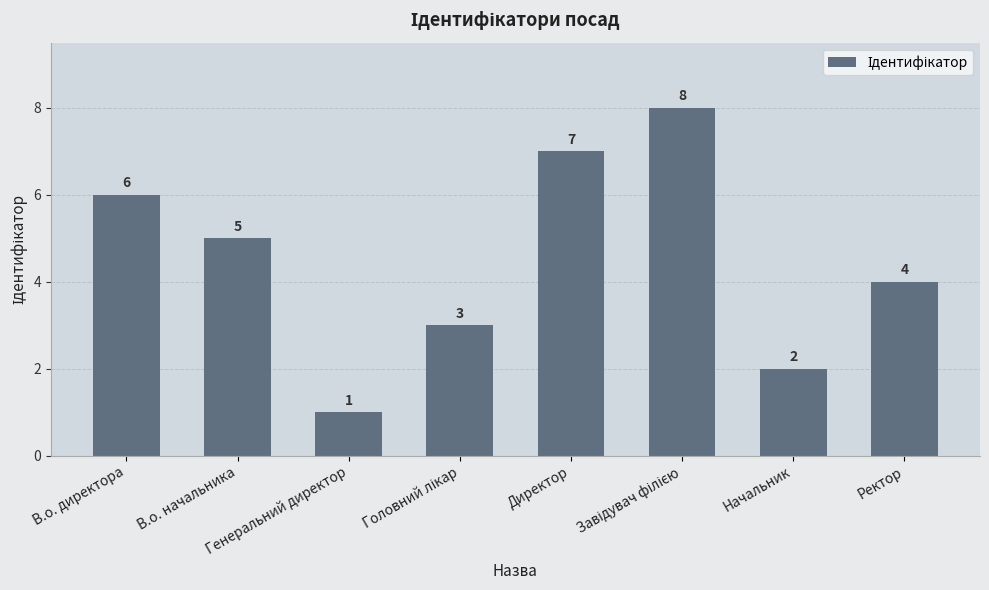

What is the sum of all values?

36